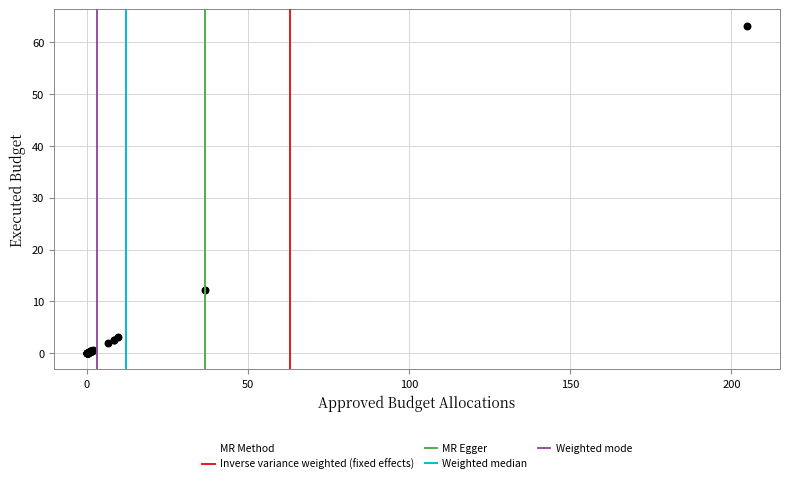

What Y value in the scatter plot is closest to 31?

12.2